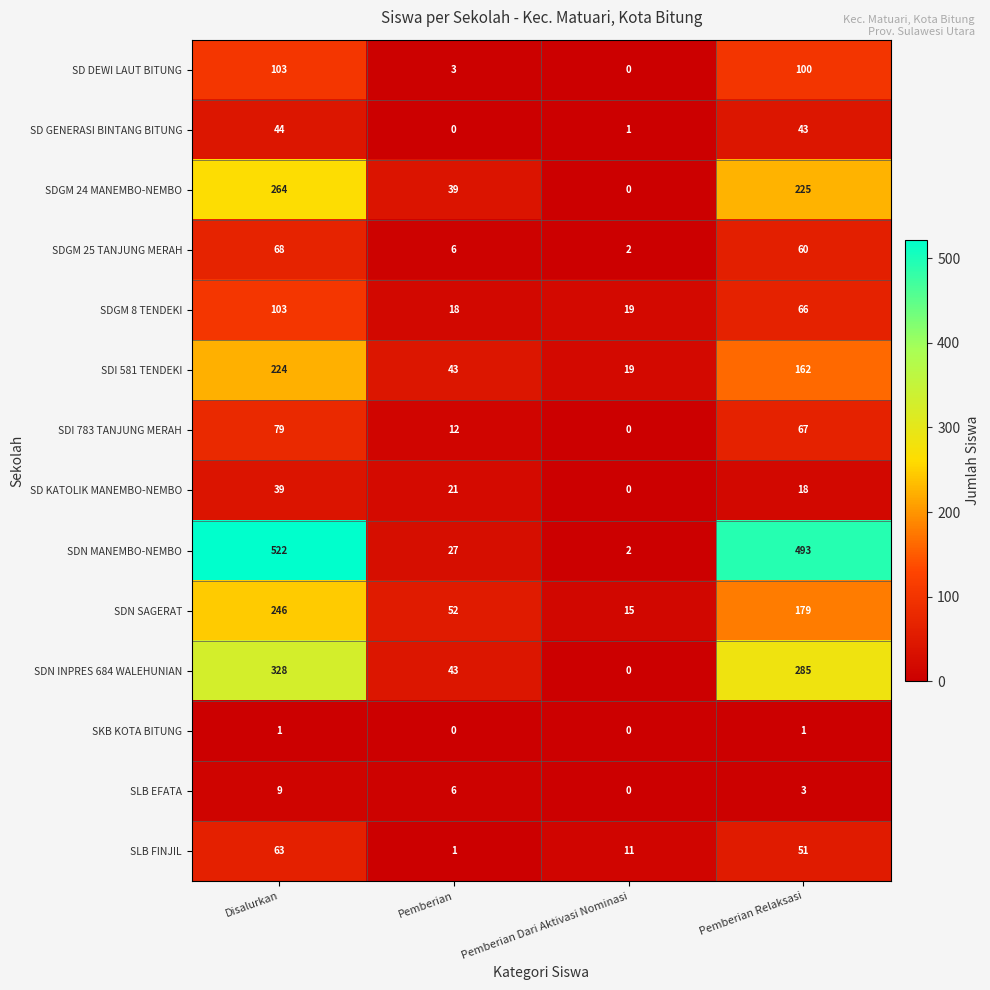

Count the SDN SAGERAT values in the range 52 to 246.

3